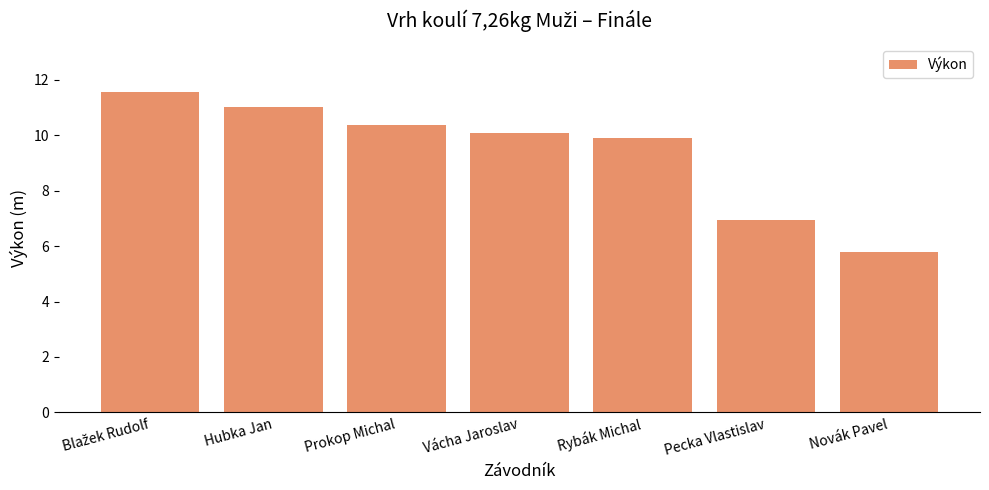

What is the average value?

9.4